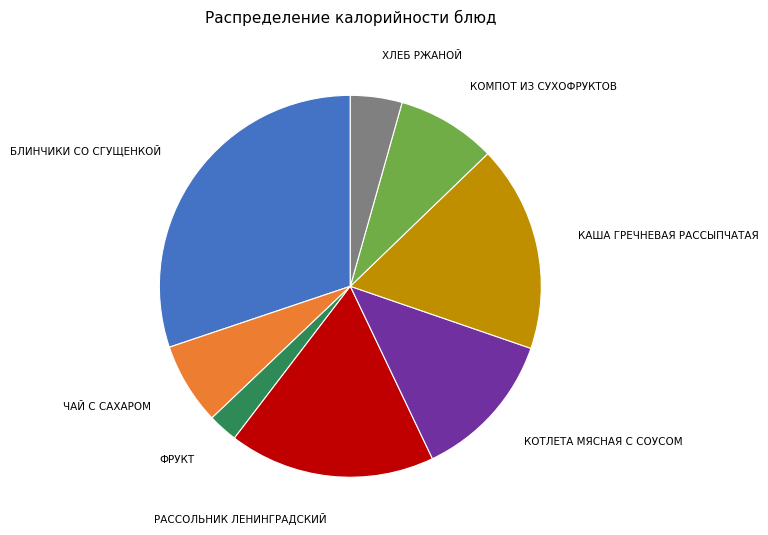

Is there a majority slice in this chart?

No